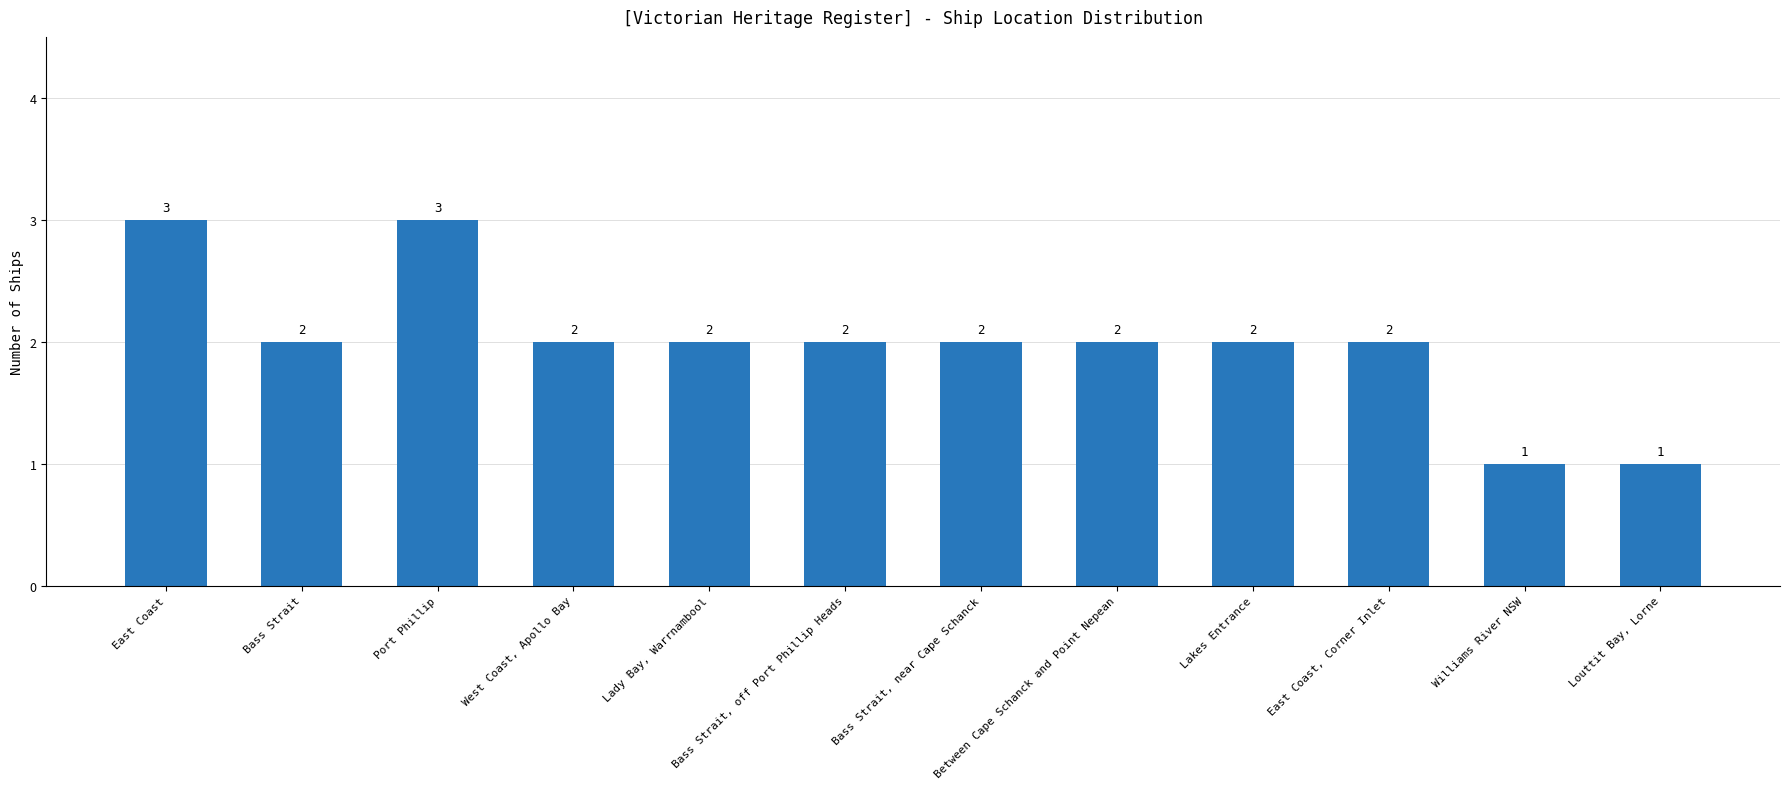

At which label does the data first exceed 2?

East Coast